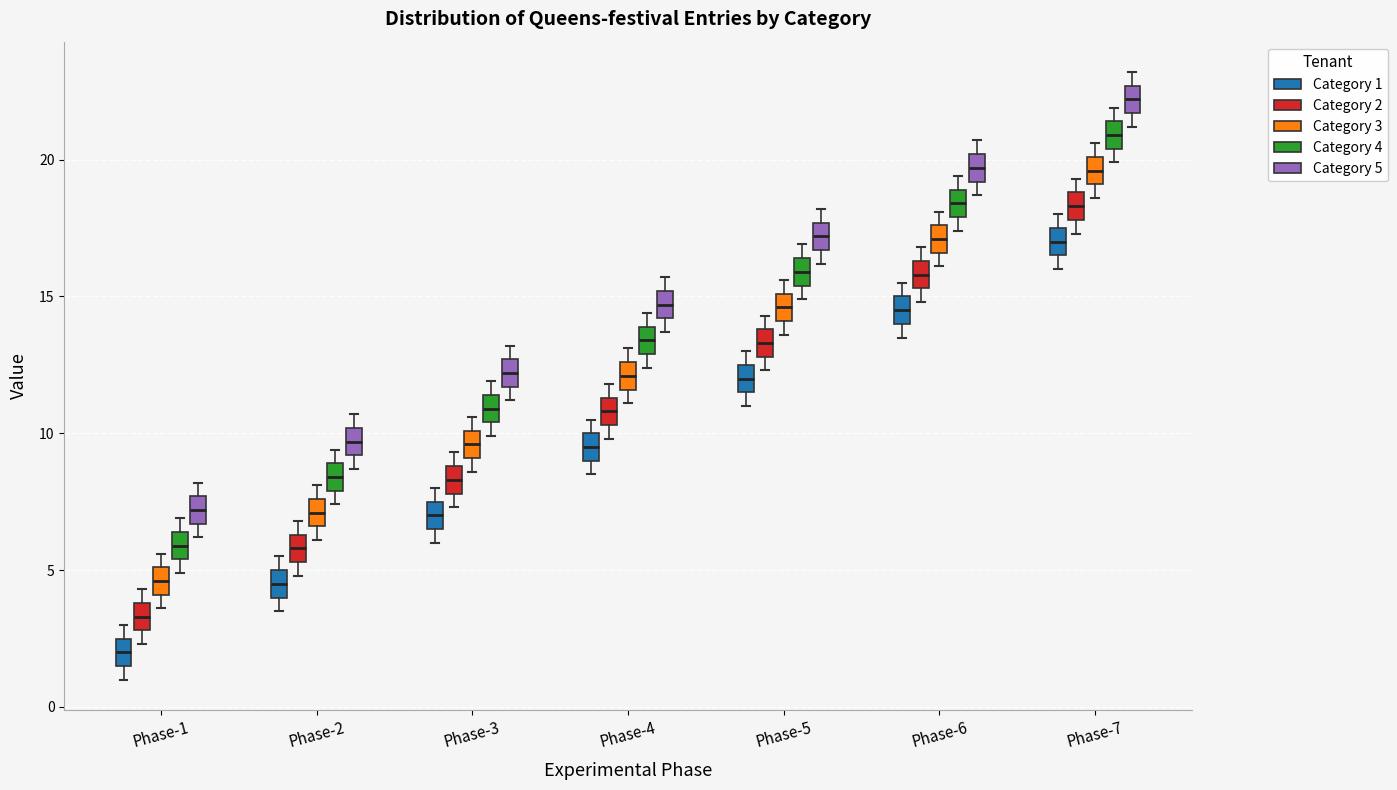

Reading left to right, transcribe this box plot: for each box, give where its median line is, the range the box spans, and where its two whiskers end, as read against the y-axis. The values are not printed on the chart, so give them approximately, as read against the axis.

Phase-1 (Category 1): median 2.0, box 1.5 to 2.5, whiskers 1.0 to 3.0
Phase-1 (Category 2): median 3.5, box 3.0 to 4.0, whiskers 2.5 to 4.5
Phase-1 (Category 3): median 4.5, box 4.0 to 5.0, whiskers 3.5 to 5.5
Phase-1 (Category 4): median 6.0, box 5.5 to 6.5, whiskers 5.0 to 7.0
Phase-1 (Category 5): median 7.0, box 6.5 to 7.5, whiskers 6.0 to 8.0
Phase-2 (Category 1): median 4.5, box 4.0 to 5.0, whiskers 3.5 to 5.5
Phase-2 (Category 2): median 6.0, box 5.5 to 6.5, whiskers 5.0 to 7.0
Phase-2 (Category 3): median 7.0, box 6.5 to 7.5, whiskers 6.0 to 8.0
Phase-2 (Category 4): median 8.5, box 8.0 to 9.0, whiskers 7.5 to 9.5
Phase-2 (Category 5): median 9.5, box 9.0 to 10.0, whiskers 8.5 to 10.5
Phase-3 (Category 1): median 7.0, box 6.5 to 7.5, whiskers 6.0 to 8.0
Phase-3 (Category 2): median 8.5, box 8.0 to 9.0, whiskers 7.5 to 9.5
Phase-3 (Category 3): median 9.5, box 9.0 to 10.0, whiskers 8.5 to 10.5
Phase-3 (Category 4): median 11.0, box 10.5 to 11.5, whiskers 10.0 to 12.0
Phase-3 (Category 5): median 12.0, box 11.5 to 12.5, whiskers 11.0 to 13.0
Phase-4 (Category 1): median 9.5, box 9.0 to 10.0, whiskers 8.5 to 10.5
Phase-4 (Category 2): median 11.0, box 10.5 to 11.5, whiskers 10.0 to 12.0
Phase-4 (Category 3): median 12.0, box 11.5 to 12.5, whiskers 11.0 to 13.0
Phase-4 (Category 4): median 13.5, box 13.0 to 14.0, whiskers 12.5 to 14.5
Phase-4 (Category 5): median 14.5, box 14.0 to 15.0, whiskers 13.5 to 15.5
Phase-5 (Category 1): median 12.0, box 11.5 to 12.5, whiskers 11.0 to 13.0
Phase-5 (Category 2): median 13.5, box 13.0 to 14.0, whiskers 12.5 to 14.5
Phase-5 (Category 3): median 14.5, box 14.0 to 15.0, whiskers 13.5 to 15.5
Phase-5 (Category 4): median 16.0, box 15.5 to 16.5, whiskers 15.0 to 17.0
Phase-5 (Category 5): median 17.0, box 16.5 to 17.5, whiskers 16.0 to 18.0
Phase-6 (Category 1): median 14.5, box 14.0 to 15.0, whiskers 13.5 to 15.5
Phase-6 (Category 2): median 16.0, box 15.5 to 16.5, whiskers 15.0 to 17.0
Phase-6 (Category 3): median 17.0, box 16.5 to 17.5, whiskers 16.0 to 18.0
Phase-6 (Category 4): median 18.5, box 18.0 to 19.0, whiskers 17.5 to 19.5
Phase-6 (Category 5): median 19.5, box 19.0 to 20.0, whiskers 18.5 to 20.5
Phase-7 (Category 1): median 17.0, box 16.5 to 17.5, whiskers 16.0 to 18.0
Phase-7 (Category 2): median 18.5, box 18.0 to 19.0, whiskers 17.5 to 19.5
Phase-7 (Category 3): median 19.5, box 19.0 to 20.0, whiskers 18.5 to 20.5
Phase-7 (Category 4): median 21.0, box 20.5 to 21.5, whiskers 20.0 to 22.0
Phase-7 (Category 5): median 22.0, box 21.5 to 22.5, whiskers 21.0 to 23.0